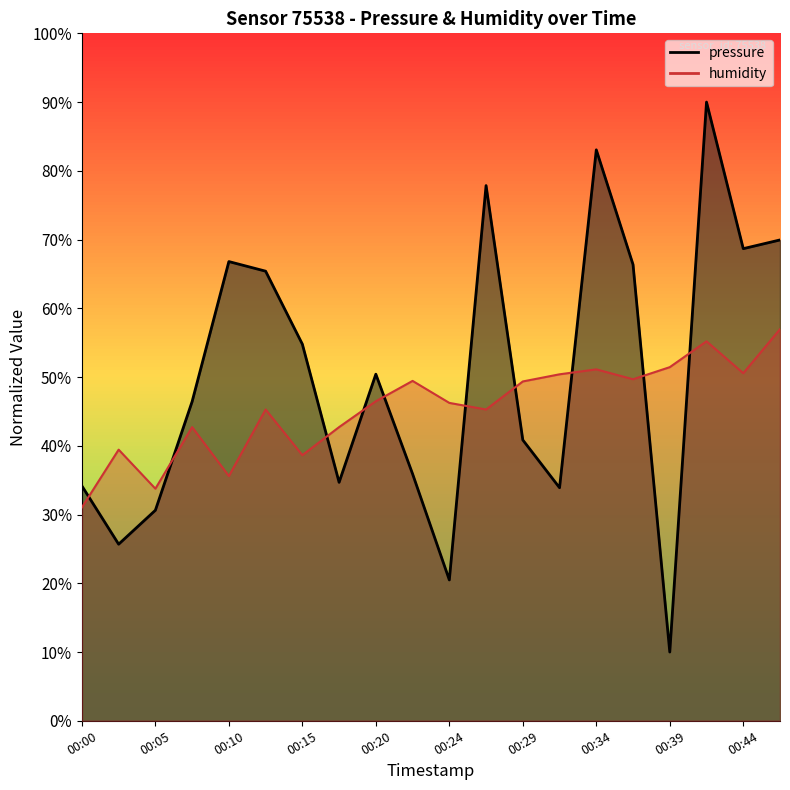

Reading left to right, what are all the values shown in this chart?

pressure: 34.2	25.7	30.6	46.4	66.8	65.4	54.8	34.7	50.4	35.9	20.5	77.9	40.8	33.9	83.1	66.4	10.0	90.0	68.7	69.9
humidity: 31.0	39.4	33.8	42.7	35.6	45.3	38.6	42.7	46.5	49.4	46.2	45.3	49.4	50.4	51.1	49.7	51.4	55.2	50.6	57.0